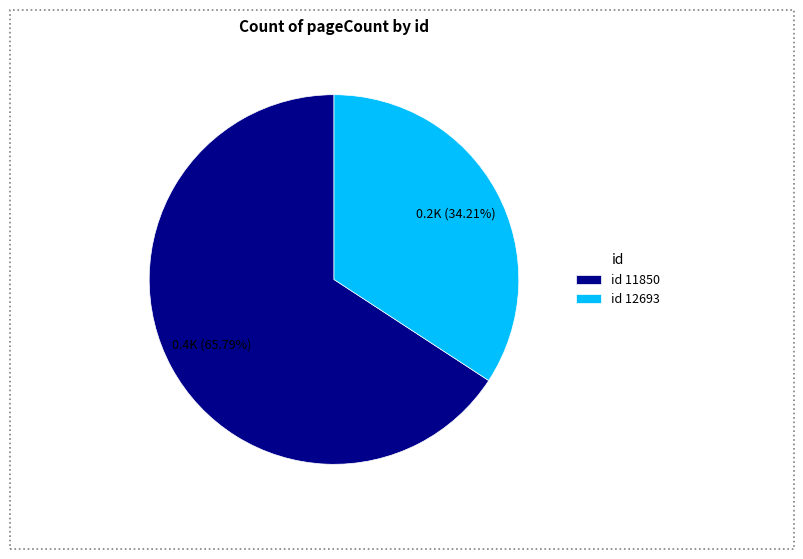

To the nearest percent, what is the average slice percentage?

50%